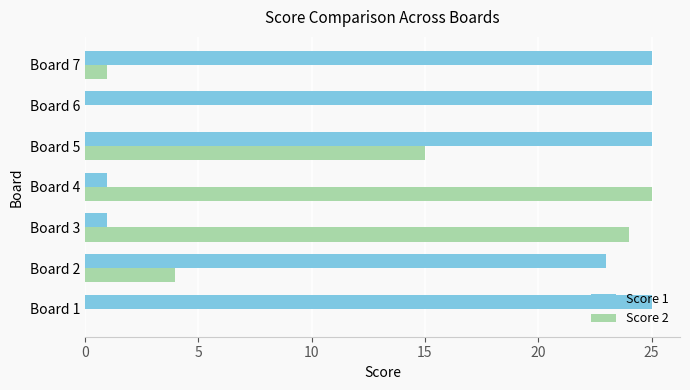

The value of Score 1 at Board 6 is 25. True or false?

True